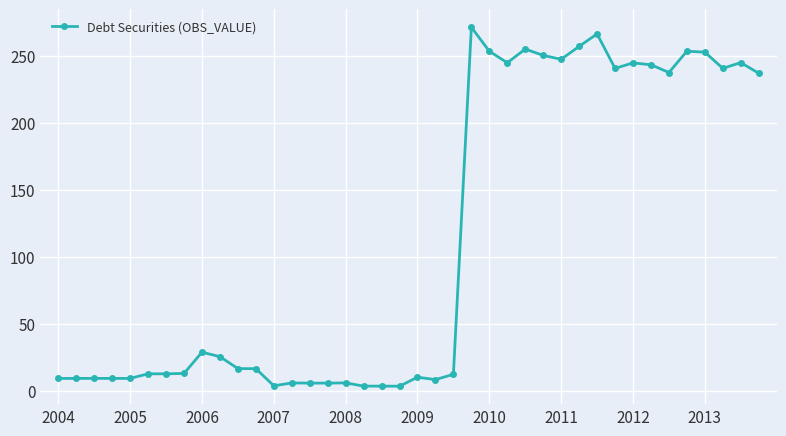

True or false: there are more than 1 points higher than both neighbors.

True